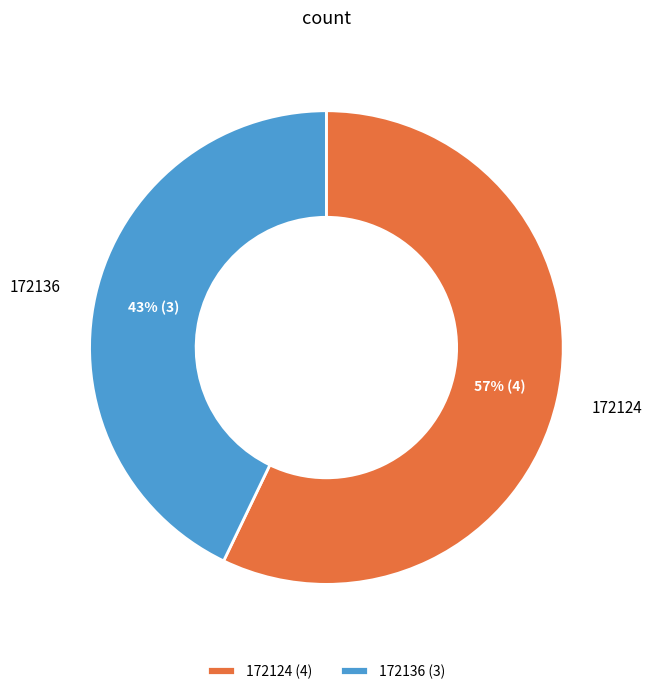

To the nearest percent, what is the combined percentage of 172136 and 172124?

100%